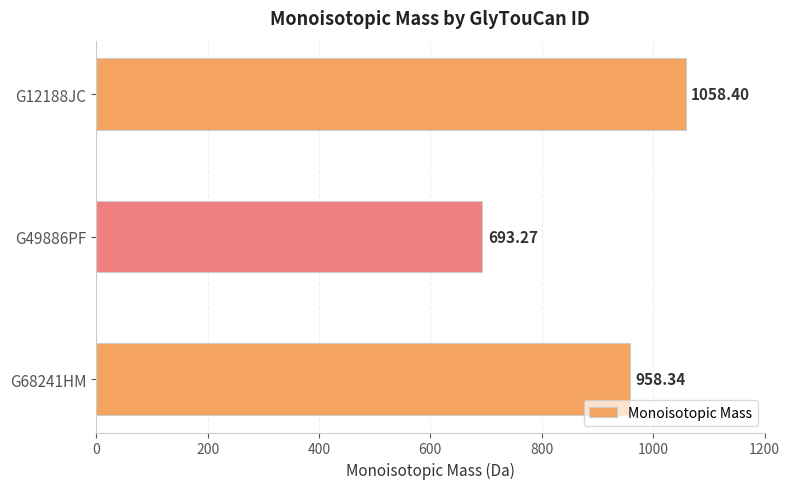

How many values are below 958?

1